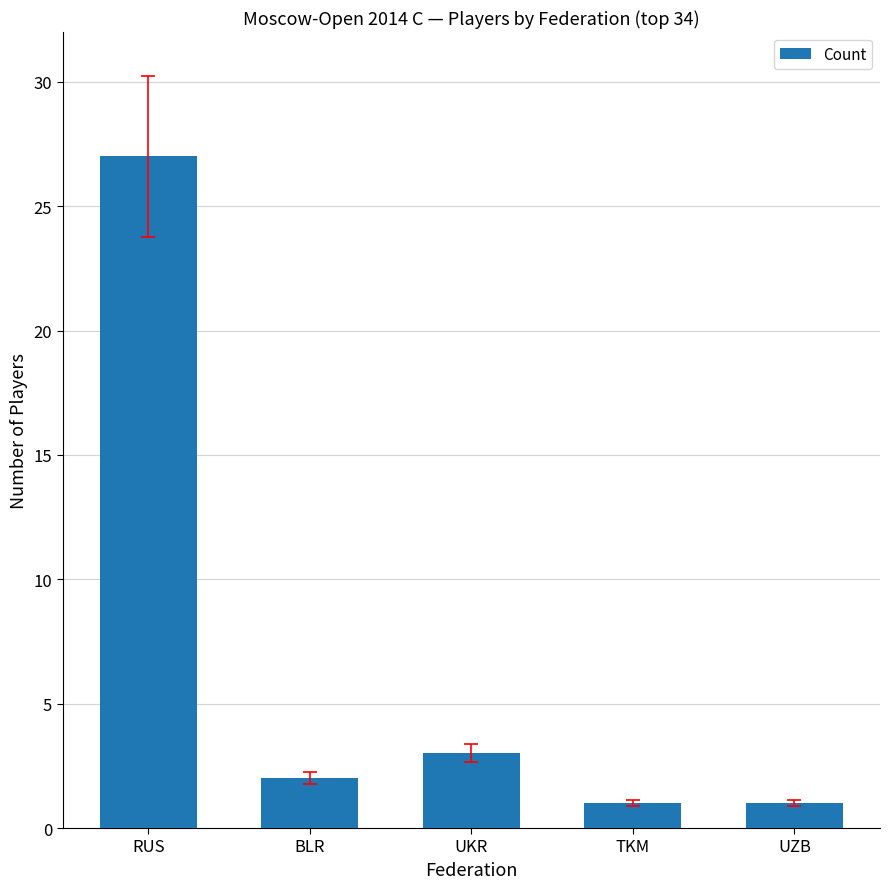

What is the sum of all values?

34